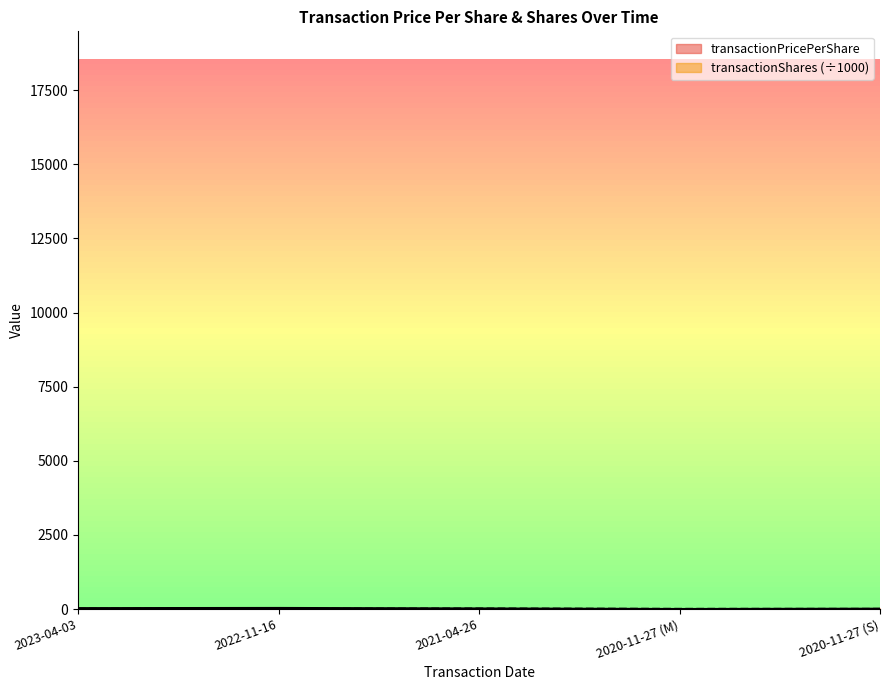

What is the smallest value displayed?

2.7